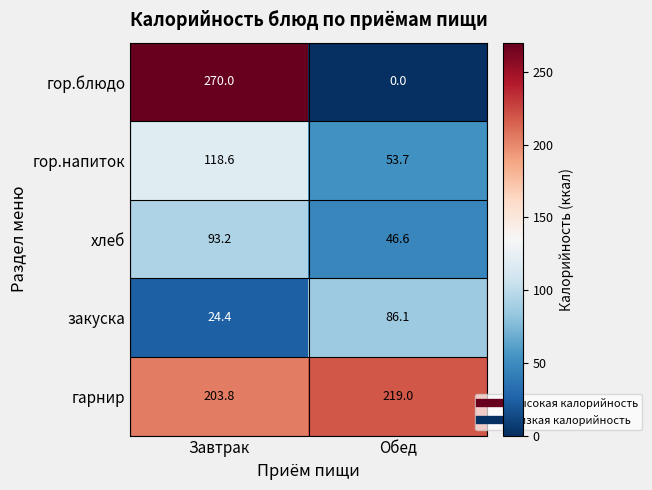

What value does the гор.напиток series have at Обед?

53.7